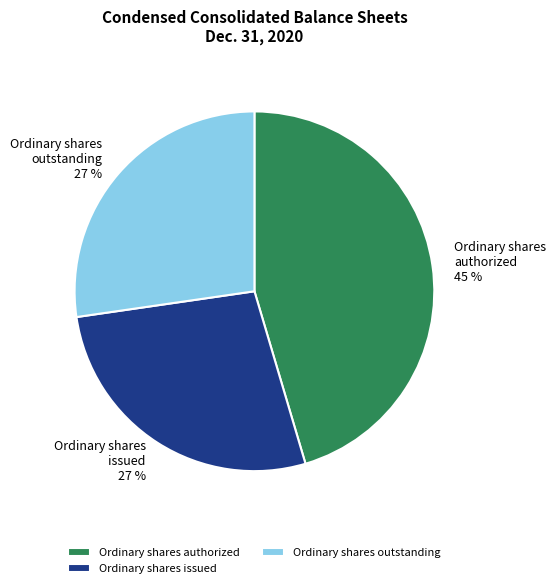

Which has a higher value, Ordinary shares outstanding or Ordinary shares authorized?

Ordinary shares authorized